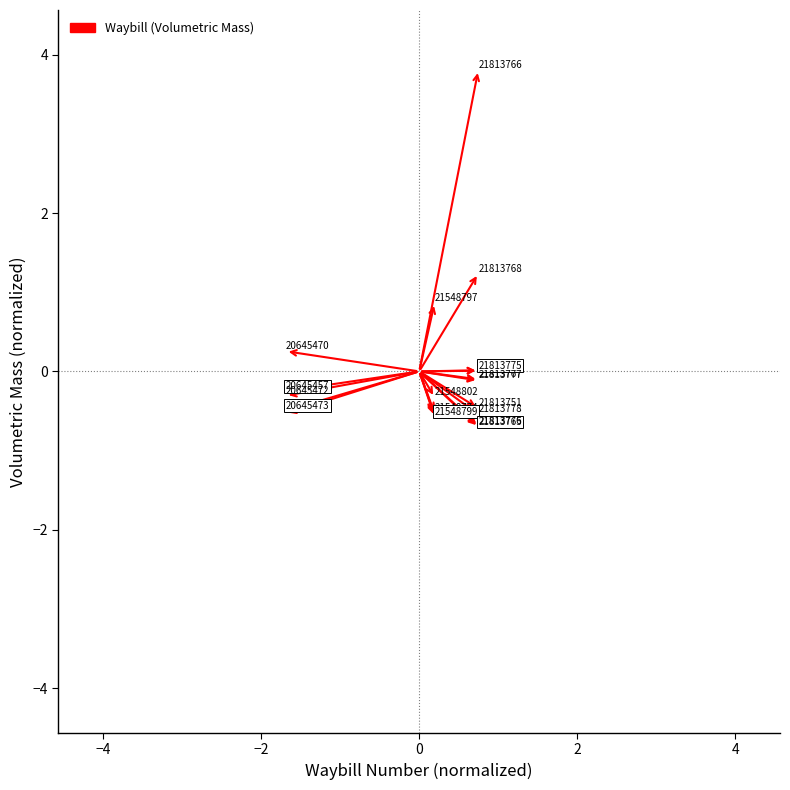

What Y value in the scatter plot is closest to 1?

0.9